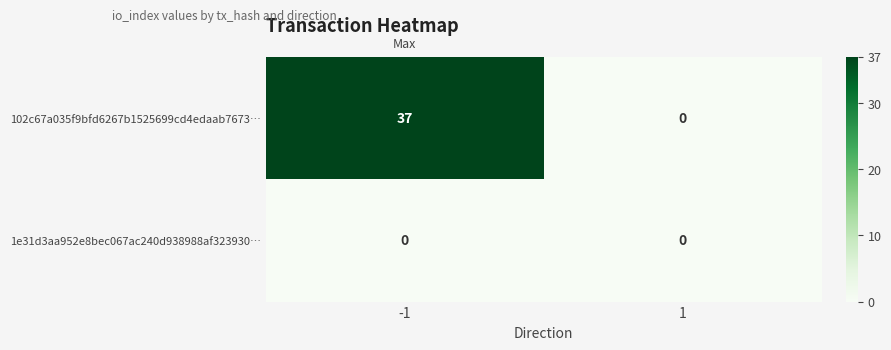

Which series has the widest spread of values?

102c67a035f9bfd6267b1525699cd4edaab7673…